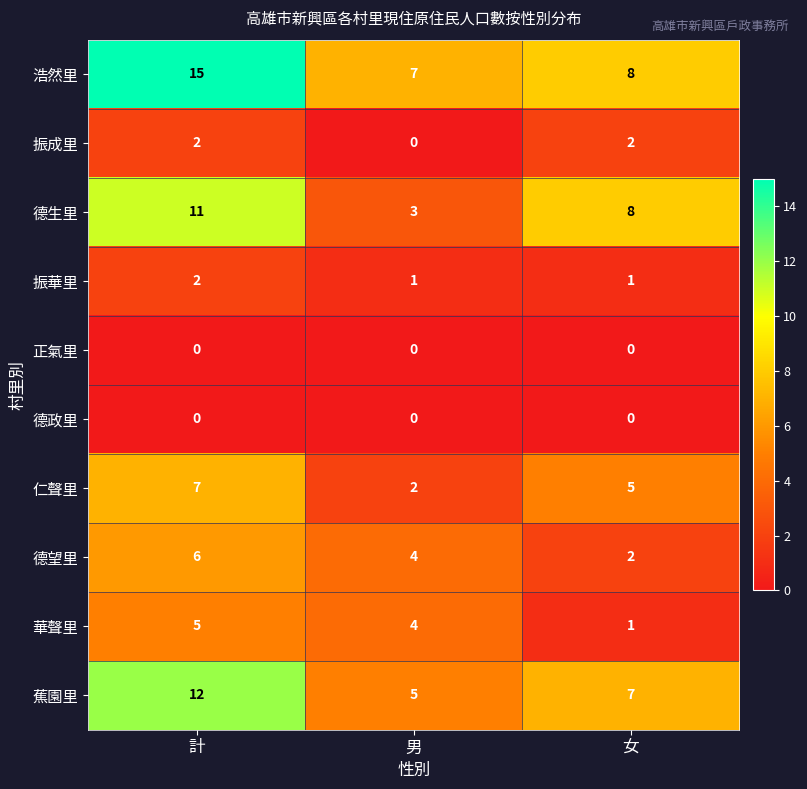

At which label is 華聲里 closest to 3?

男